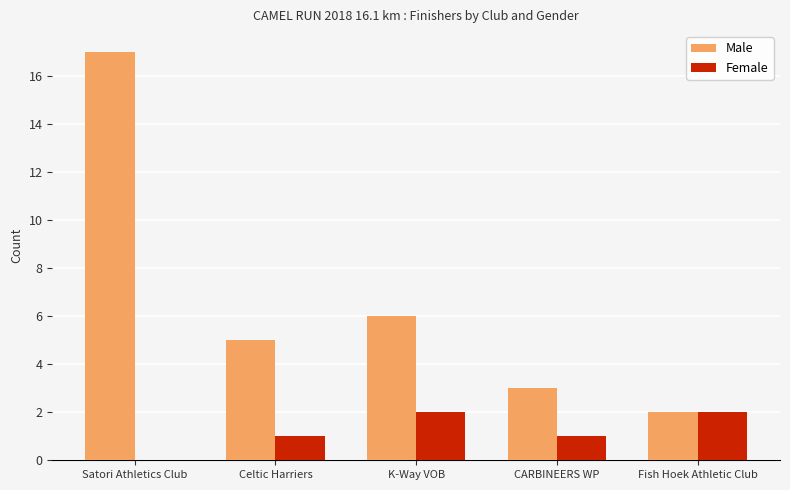

What value does the Male series have at CARBINEERS WP?

3